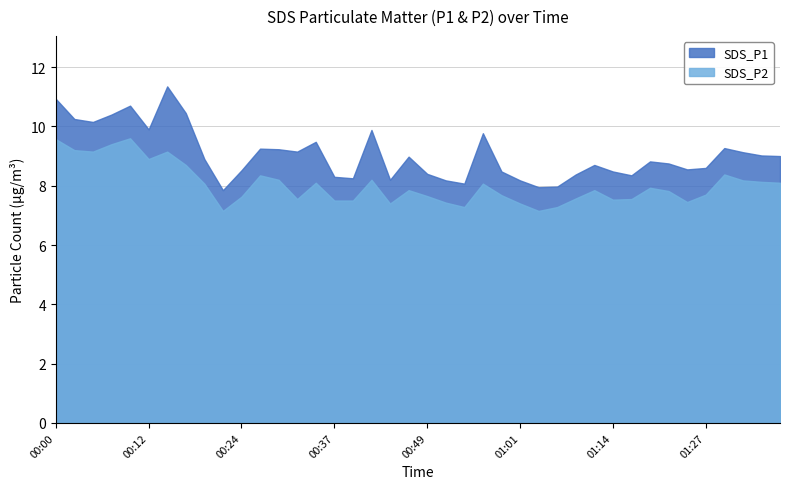

True or false: SDS_P1 has a value of 12.2 at 00:59.

False